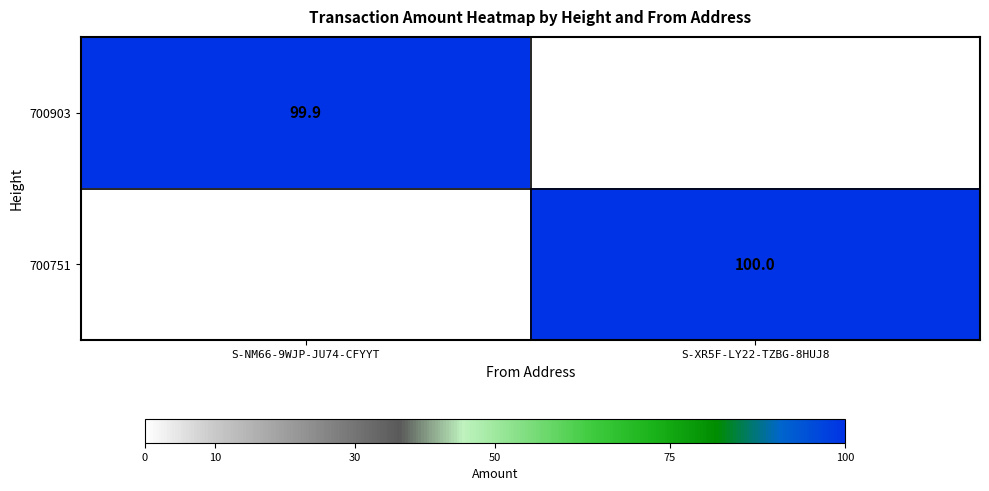

The value of 700903 at S-NM66-9WJP-JU74-CFYYT is 135.6. True or false?

False